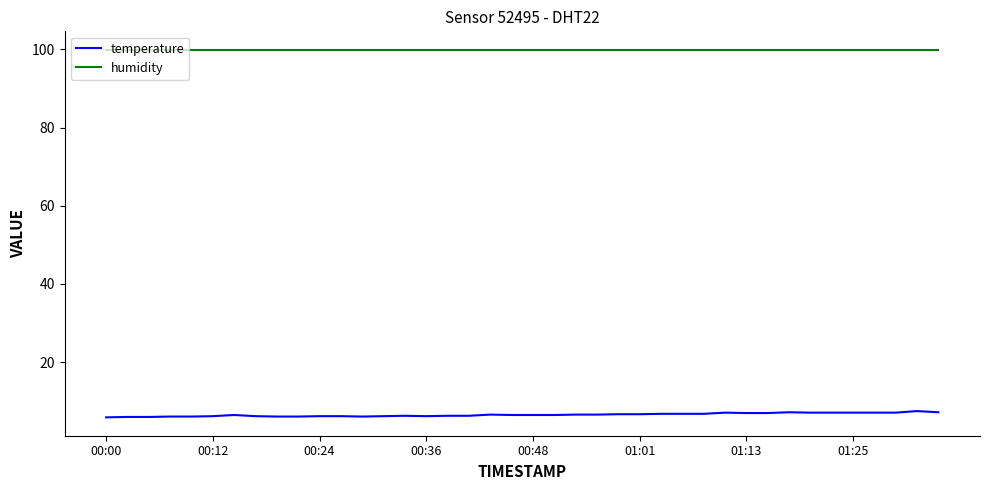

True or false: temperature and humidity cross at least once.

False